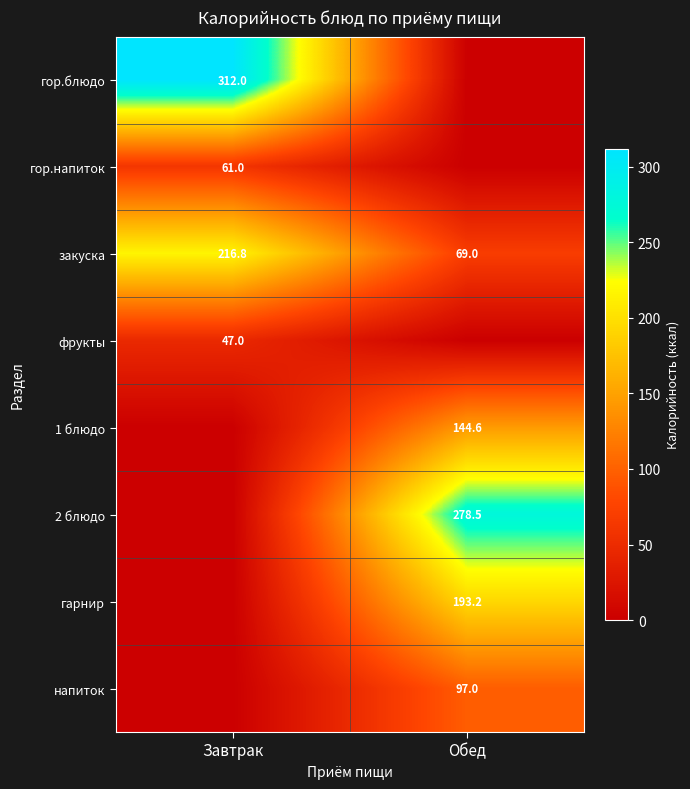

Count the number of categories in the chart.

2